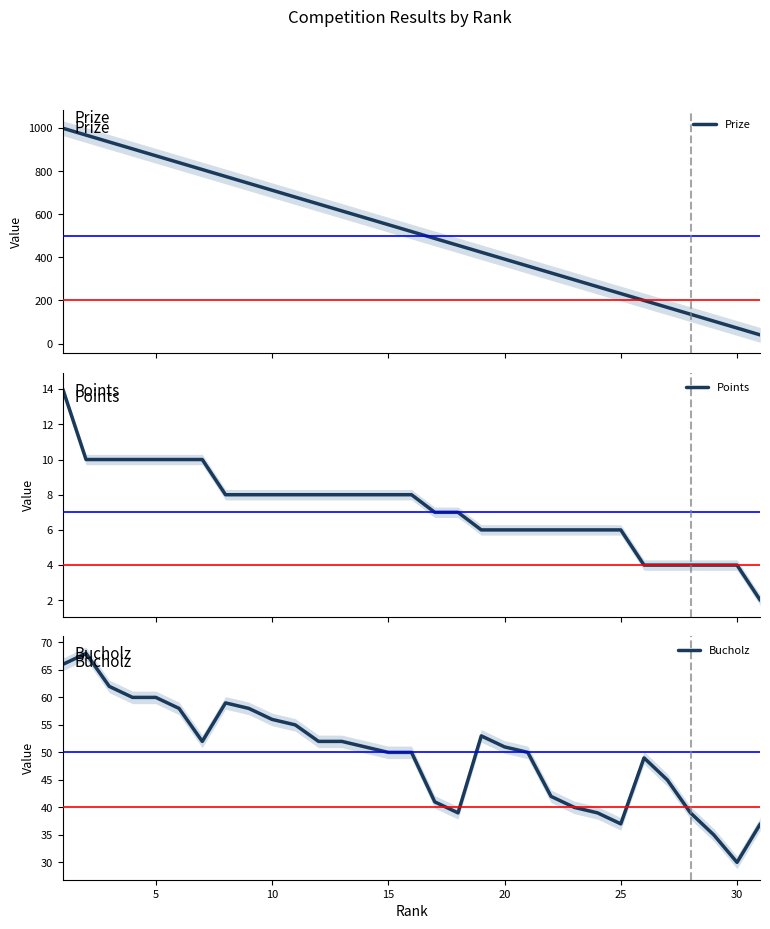

How many categories are shown in the chart?

31